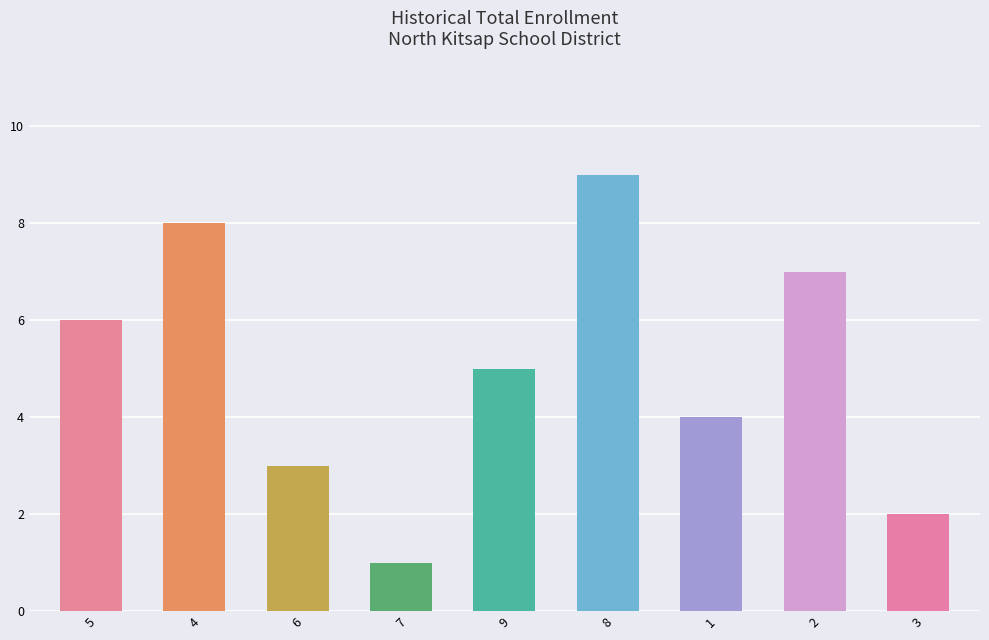

How many data points are less than 5?

4